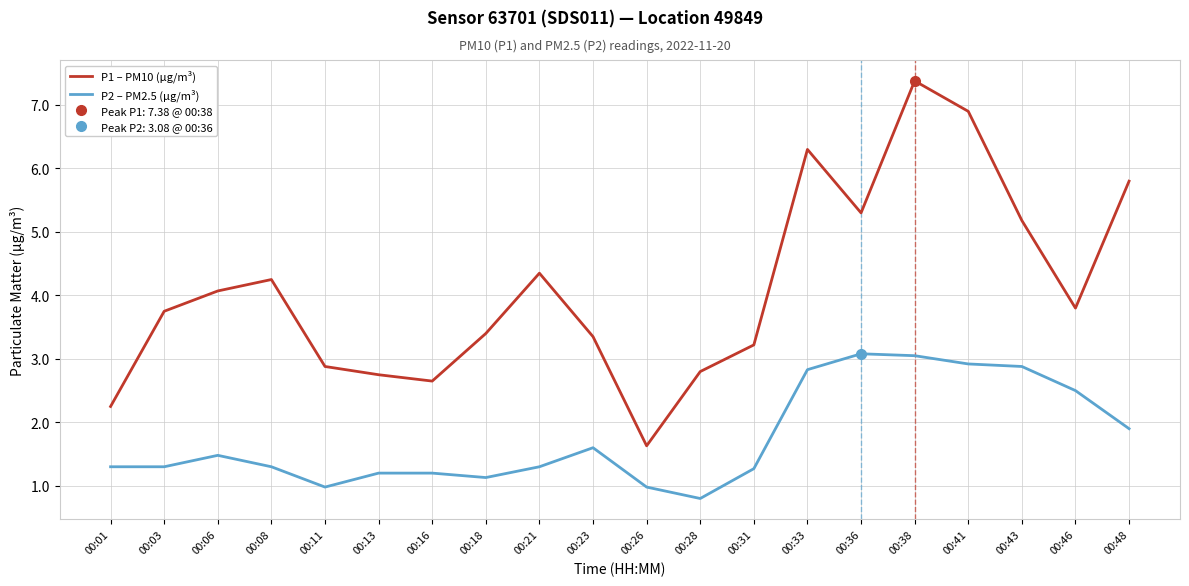

Which series has the widest spread of values?

P1 – PM10 (µg/m³)